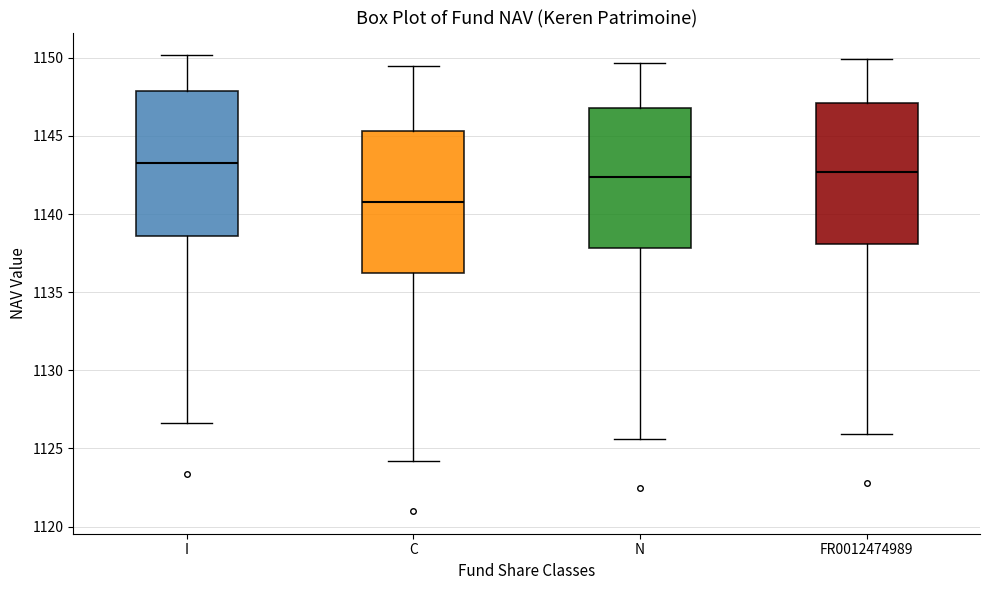

Which box has the lowest median line?

C